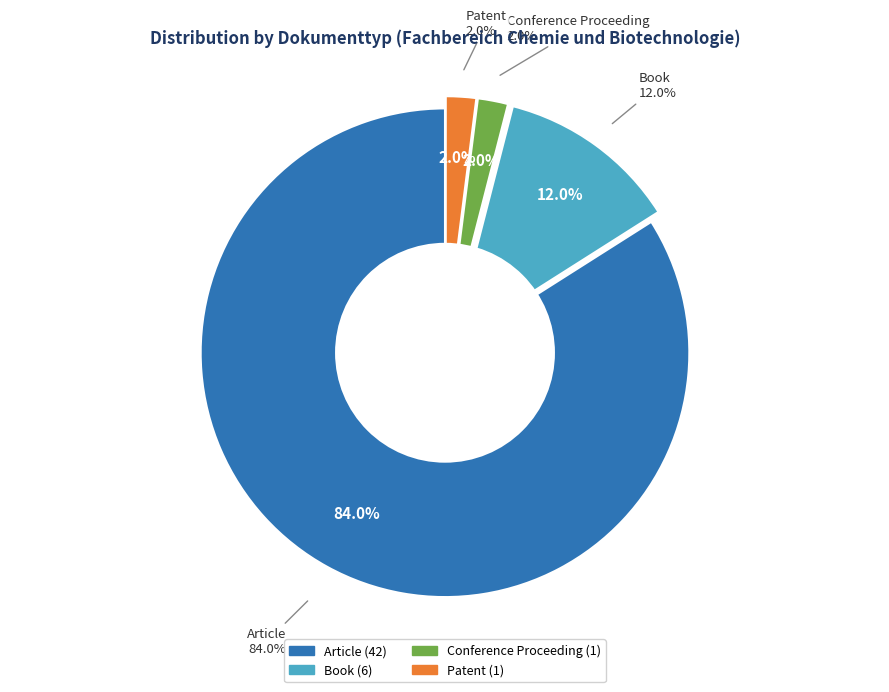

Does Conference Proceeding represent more than half of the total?

No